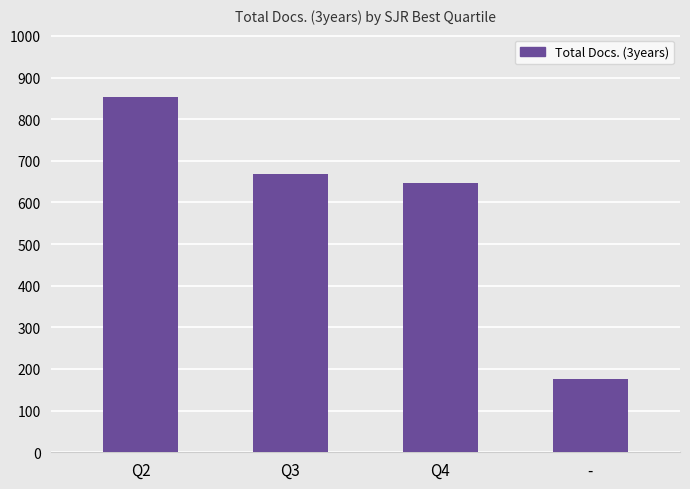

What is the label of the 2nd bar from the right?

Q4